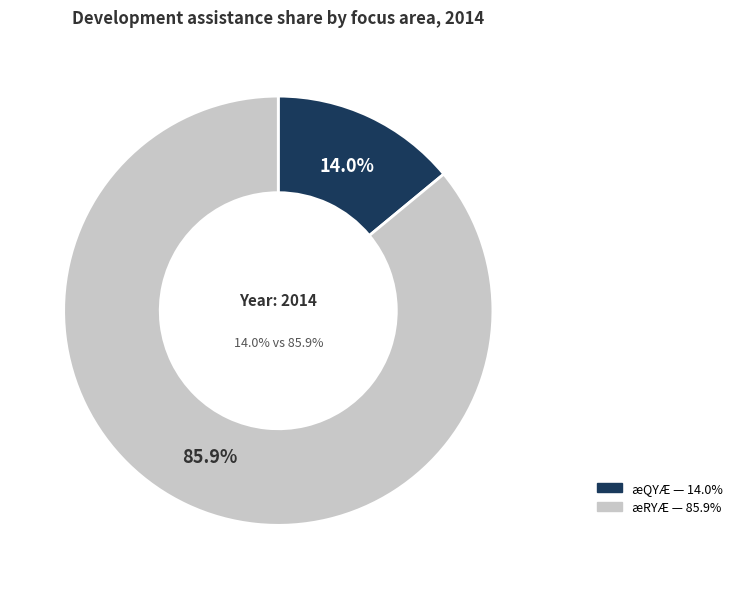

How many slices are in this pie chart?

2